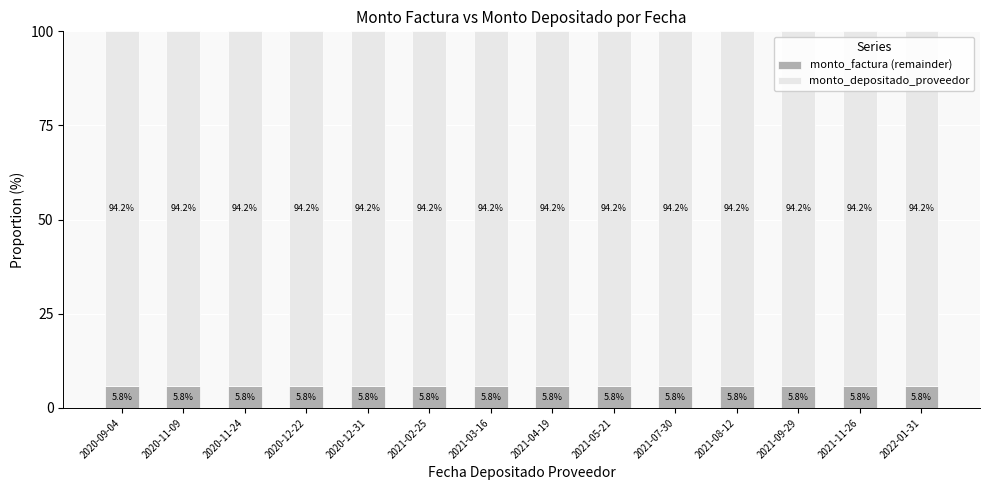

What is the minimum value for monto_factura (remainder)?

5.8